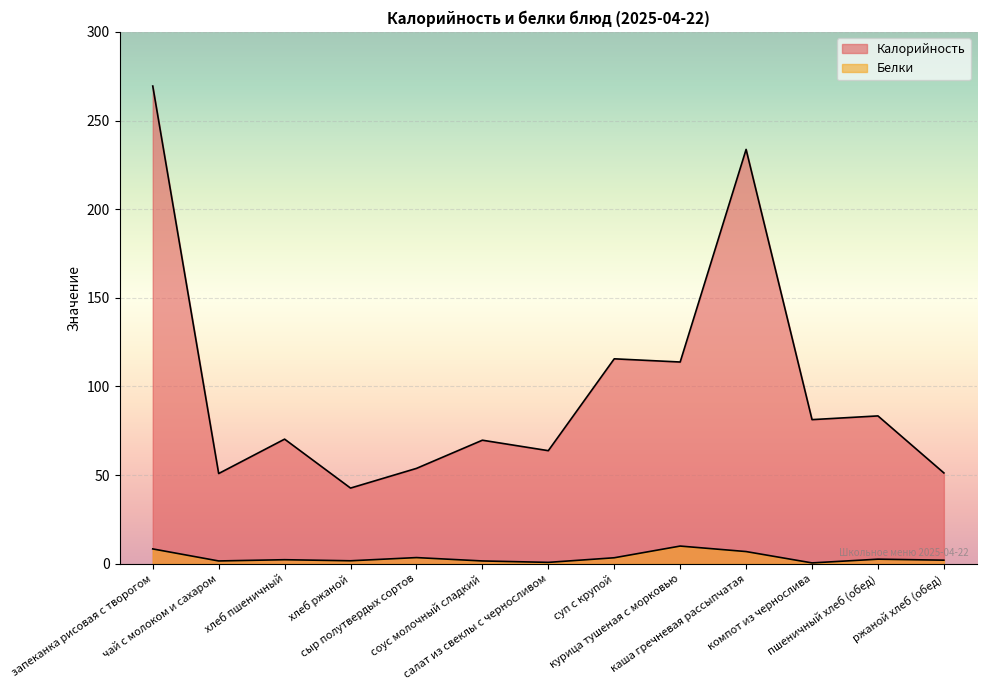

List the labels in order of Белки value, smallest first.

компот из чернослива, салат из свеклы с черносливом, чай с молоком и сахаром, соус молочный сладкий, хлеб ржаной, ржаной хлеб (обед), хлеб пшеничный, пшеничный хлеб (обед), суп с крупой, сыр полутвердых сортов, каша гречневая рассыпчатая, запеканка рисовая с творогом, курица тушеная с морковью